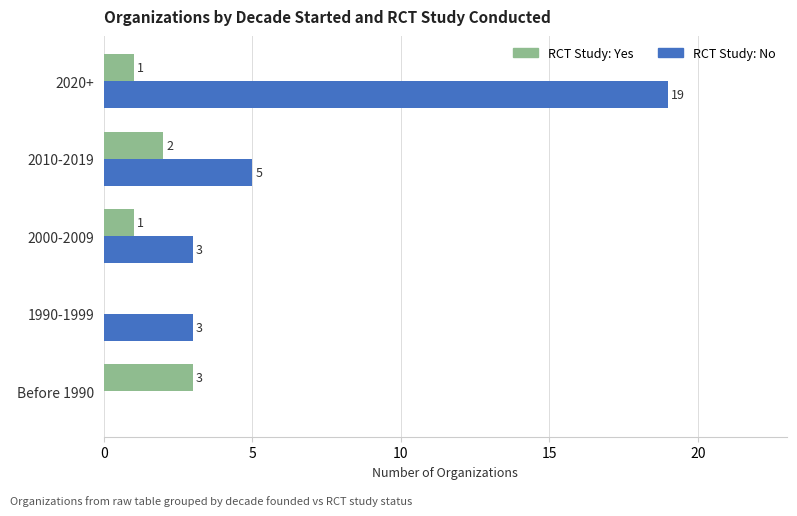

At which category is the sum across all series the highest?

2020+